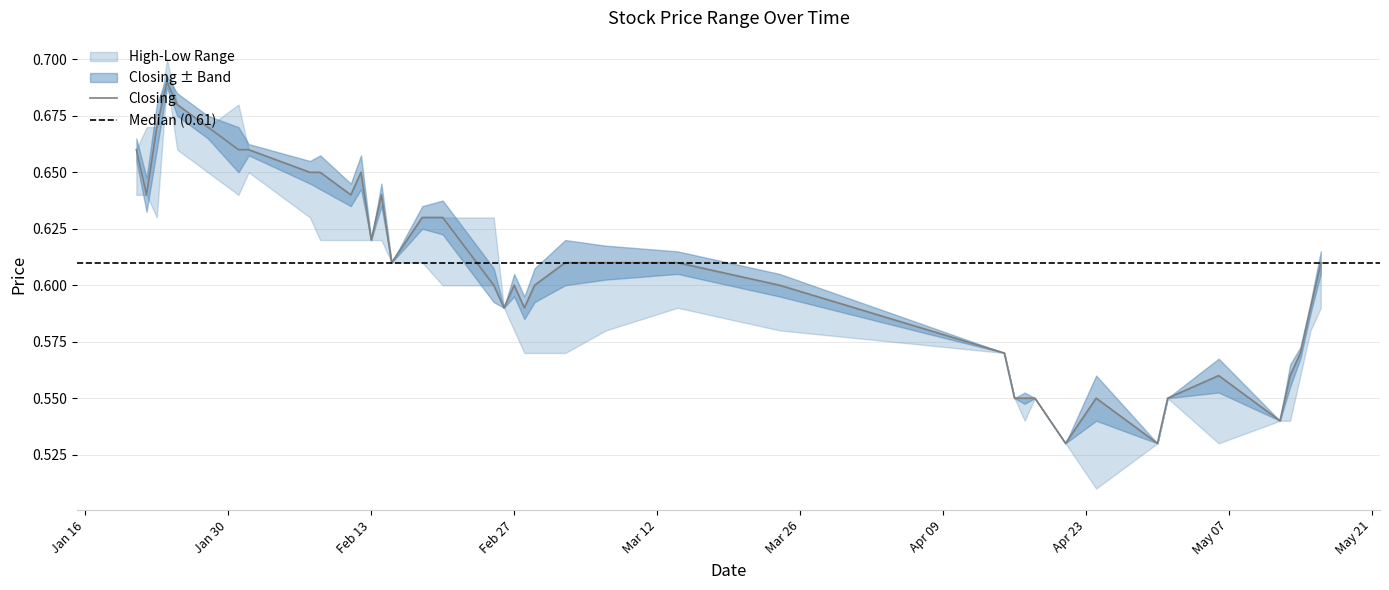

What is the sum of the Closing values at 15/05/2024 and 18/04/2024?

1.1